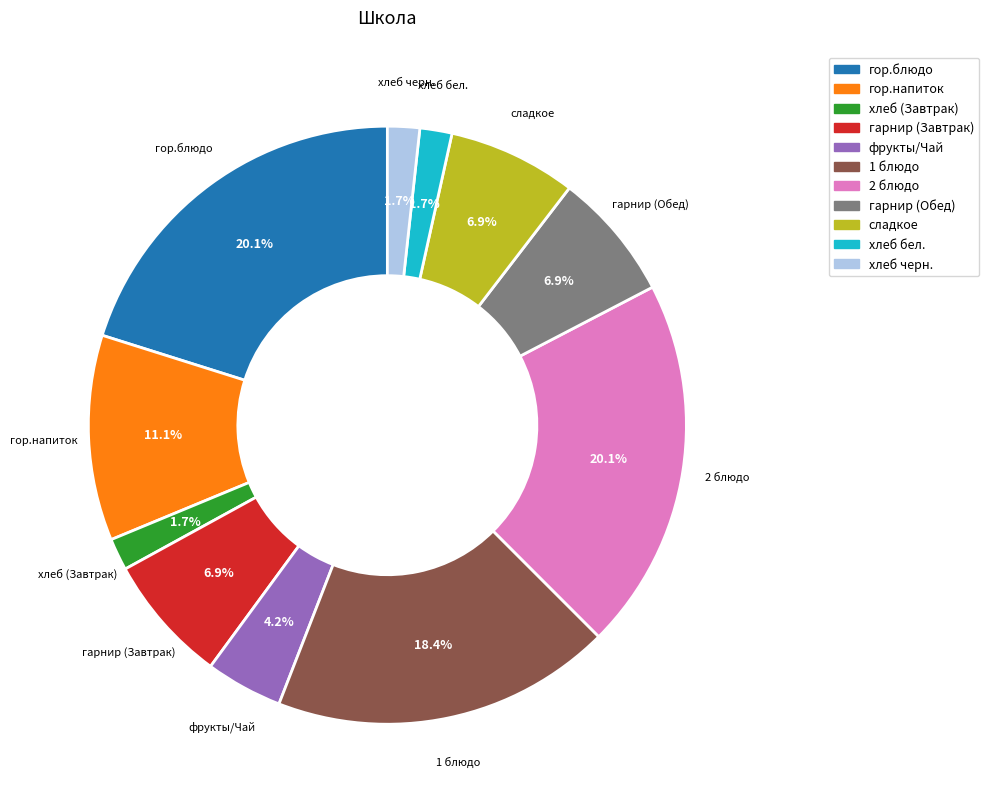

Is the sum of 1 блюдо and гор.блюдо greater than half?

No